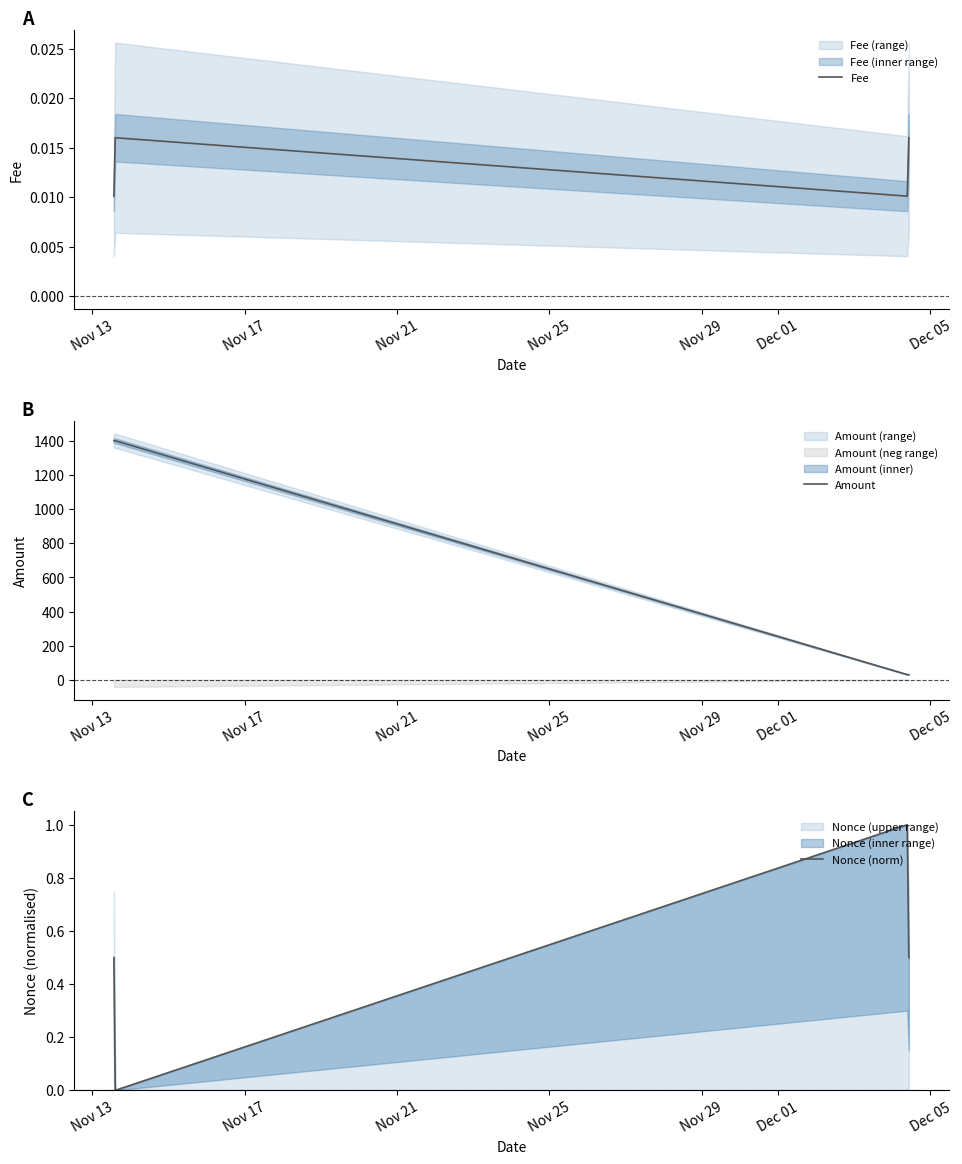

What is the maximum value for Amount?

1402.6